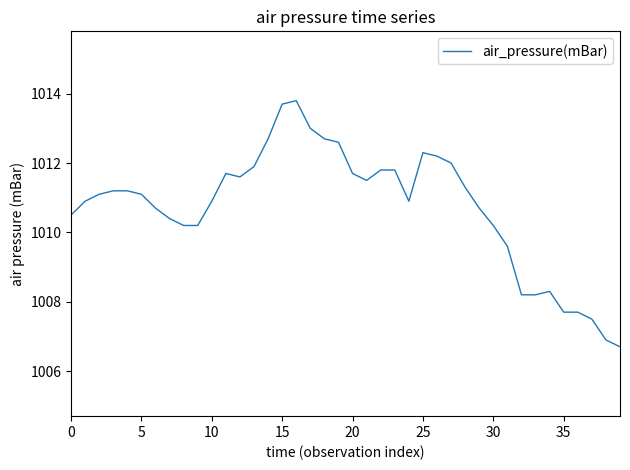

What is the difference between the maximum and minimum values?

7.1